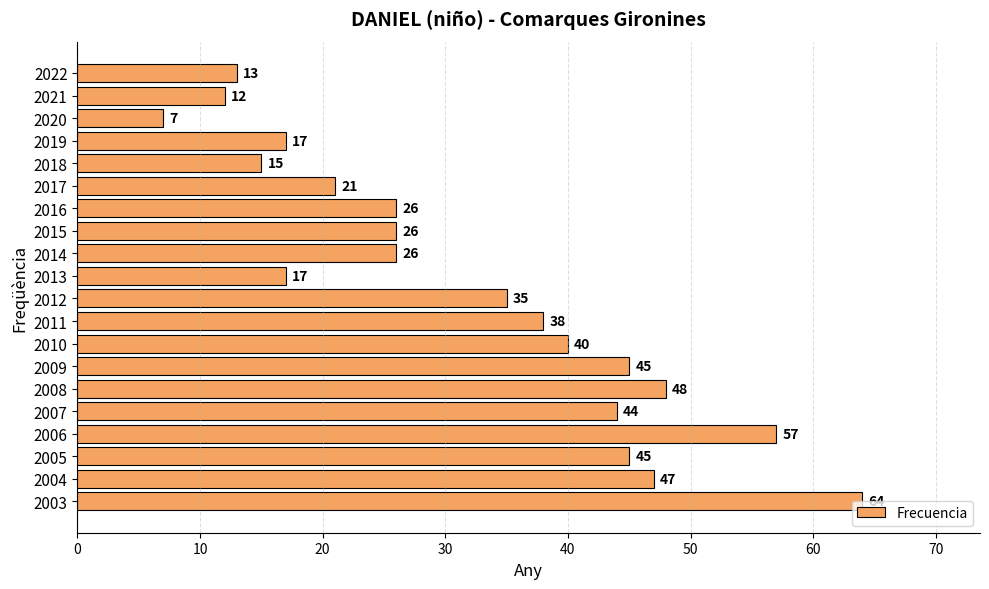

Count the number of data series in this chart.

1